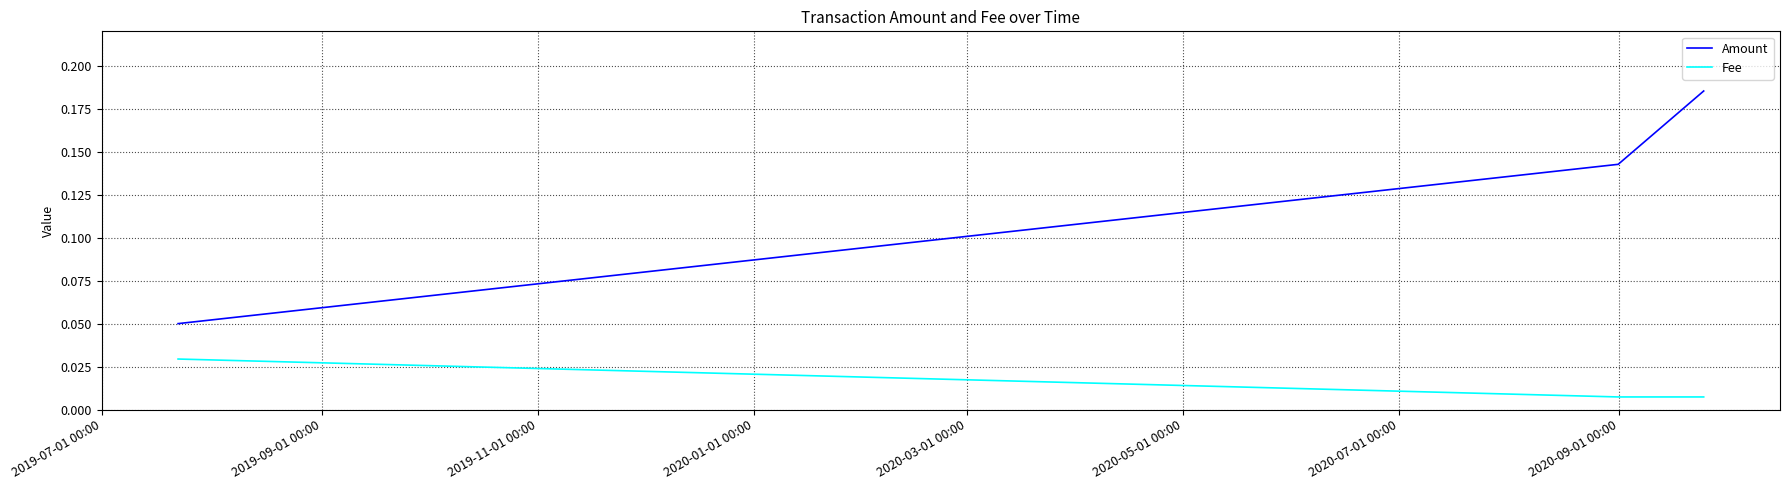

Which series has the widest spread of values?

Amount